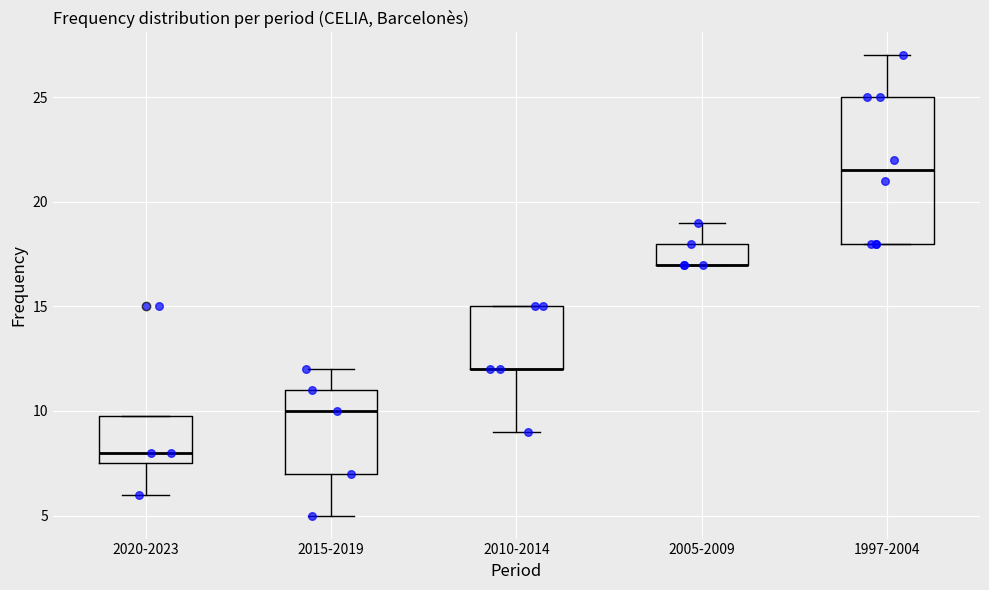

Reading left to right, read every box against the y-axis: the position of its median line, the range the box covers, and the ends of its whiskers. The values are not printed on the chart, so give them approximately, as read against the axis.

2020-2023: median 8.0, box 7.5 to 10.0, whiskers 6.0 to 10.0
2015-2019: median 10.0, box 7.0 to 11.0, whiskers 5.0 to 12.0
2010-2014: median 12.0 (drawn on the box's lower edge), box 12.0 to 15.0, whiskers 9.0 to 15.0
2005-2009: median 17.0 (drawn on the box's lower edge), box 17.0 to 18.0, whiskers 17.0 to 19.0
1997-2004: median 21.5, box 18.0 to 25.0, whiskers 18.0 to 27.0